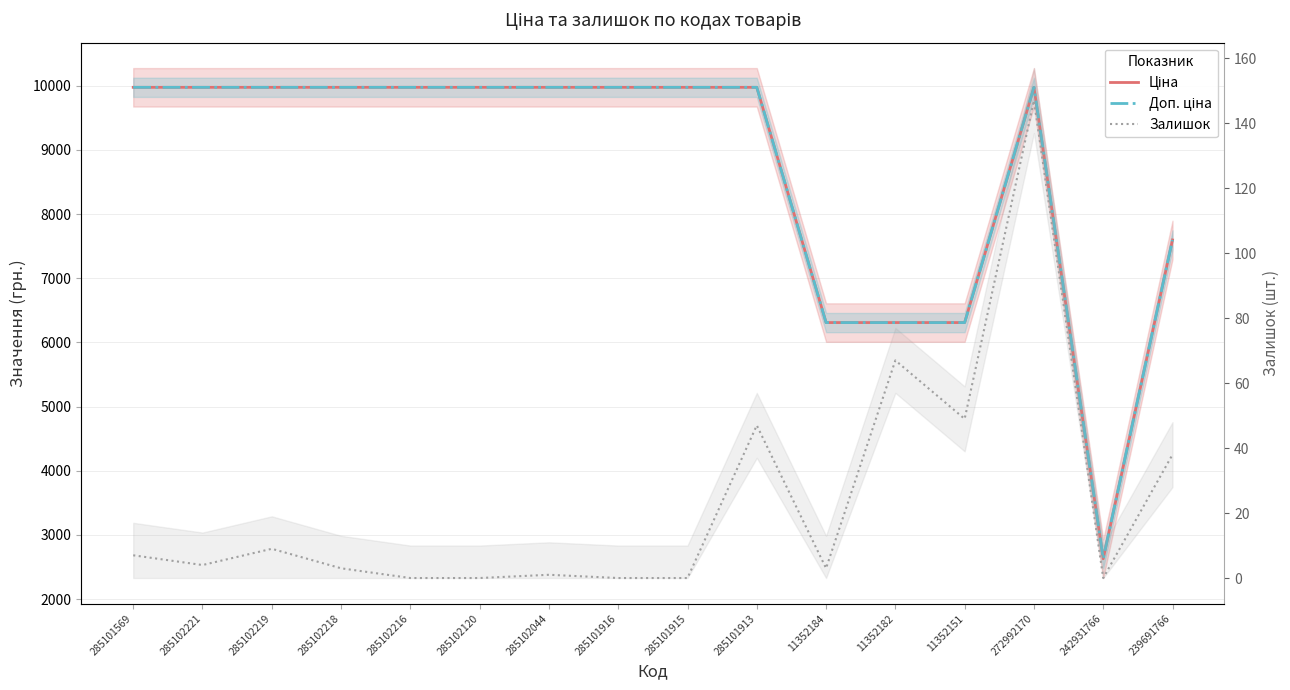

True or false: Доп. ціна and Залишок intersect in this chart.

False